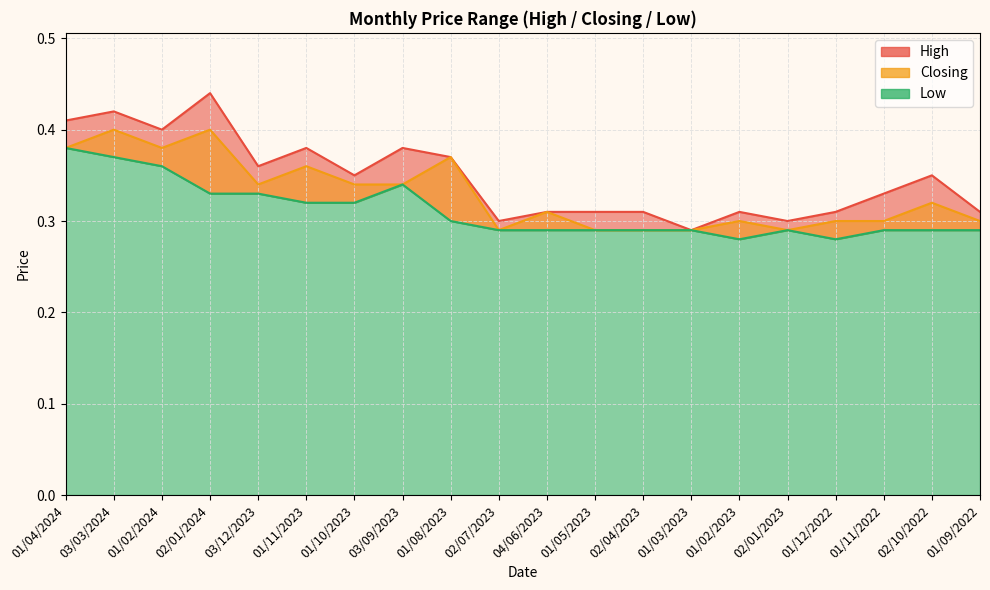

What is the total value across all series at 02/01/2023?

0.9